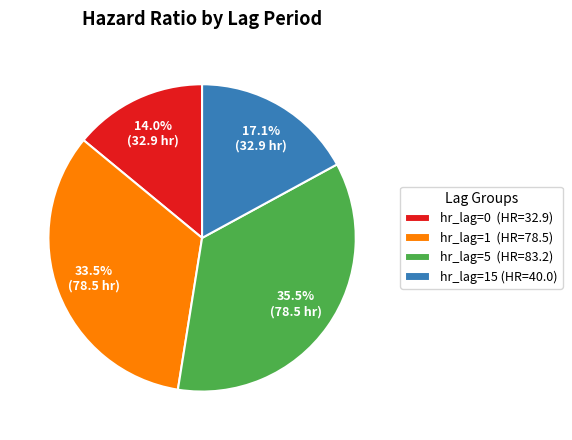

What is the smallest slice in the pie chart?

hr_lag=0 (HR=32.9)